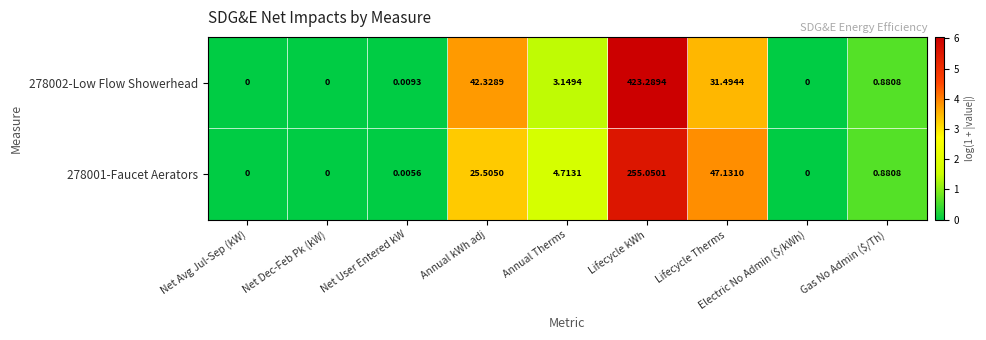

At which label is 278001-Faucet Aerators closest to 127?

Lifecycle Therms